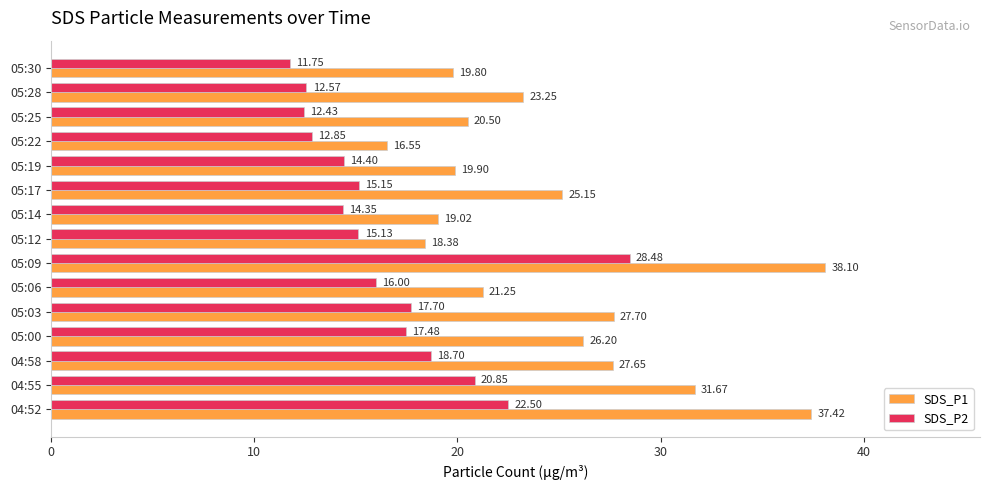

Is the value of SDS_P1 at 05:14 greater than the value of SDS_P2 at 05:17?

Yes